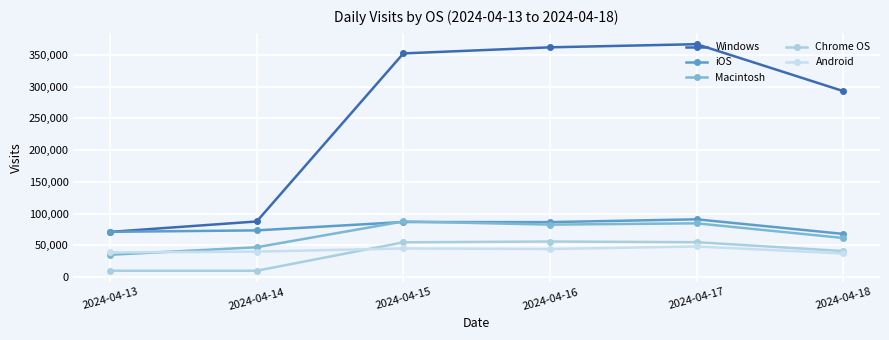

Which category has the highest value across all series?

2024-04-17